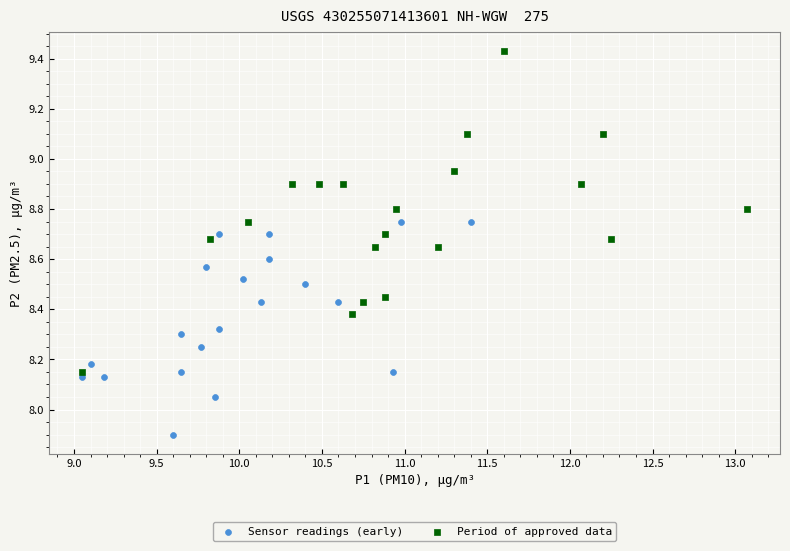

Which series reaches the minimum Y coordinate?

Sensor readings (early)